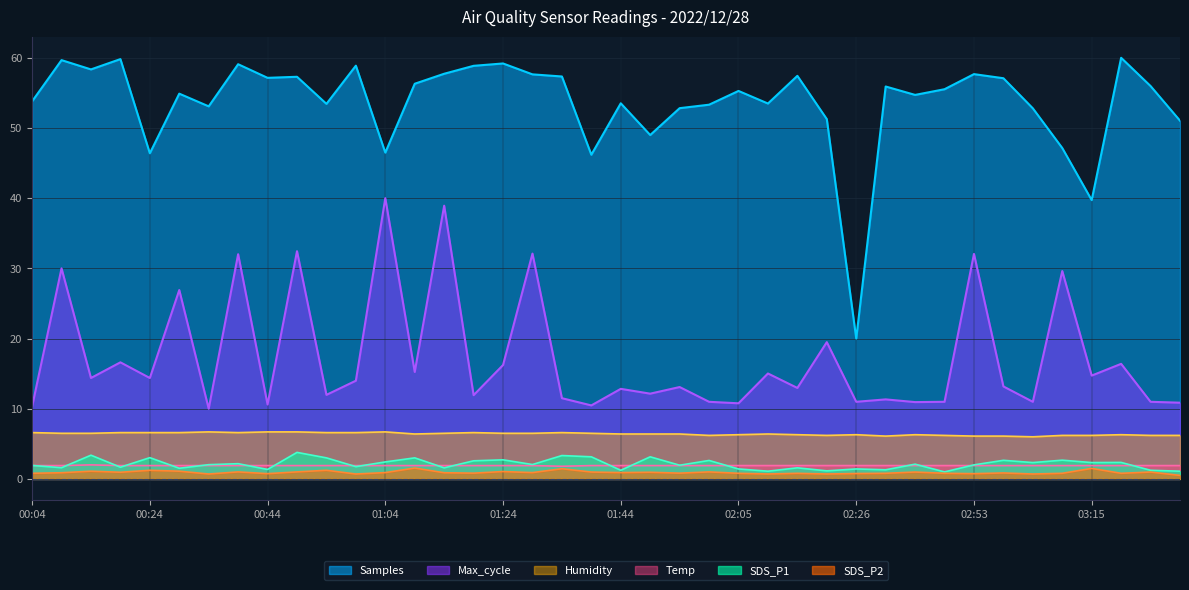

What is the difference between the SDS_P1 values at 02:42 and 03:15?

1.3